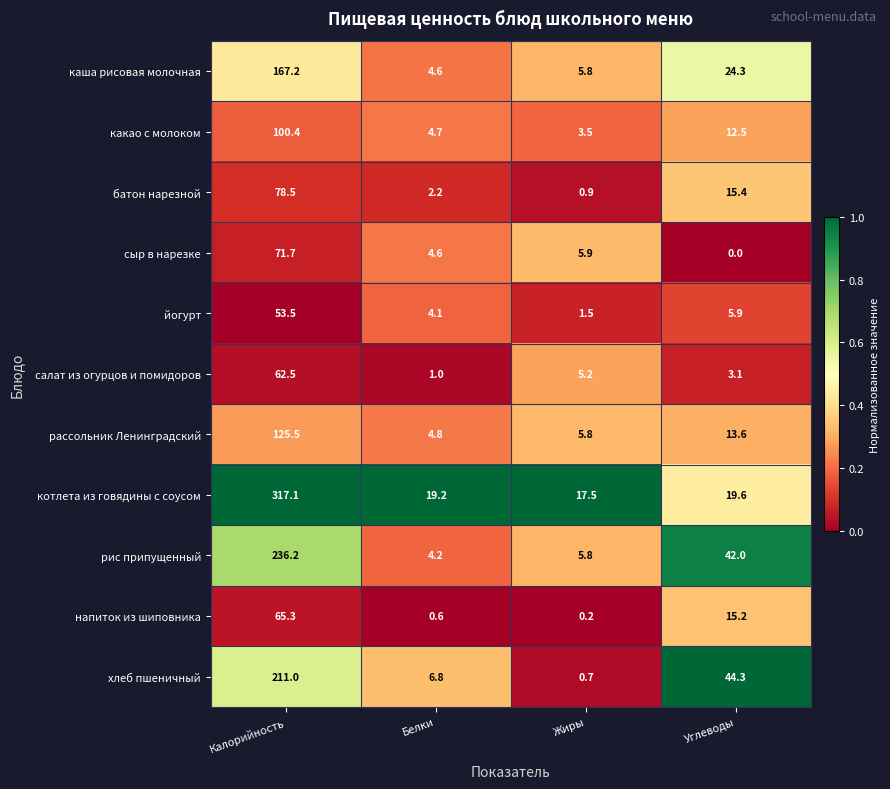

What is the average value of the каша рисовая молочная series?

50.5